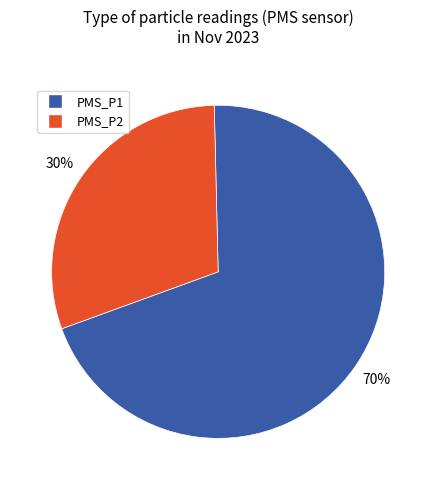

To the nearest percent, what portion does PMS_P1 represent?

70%